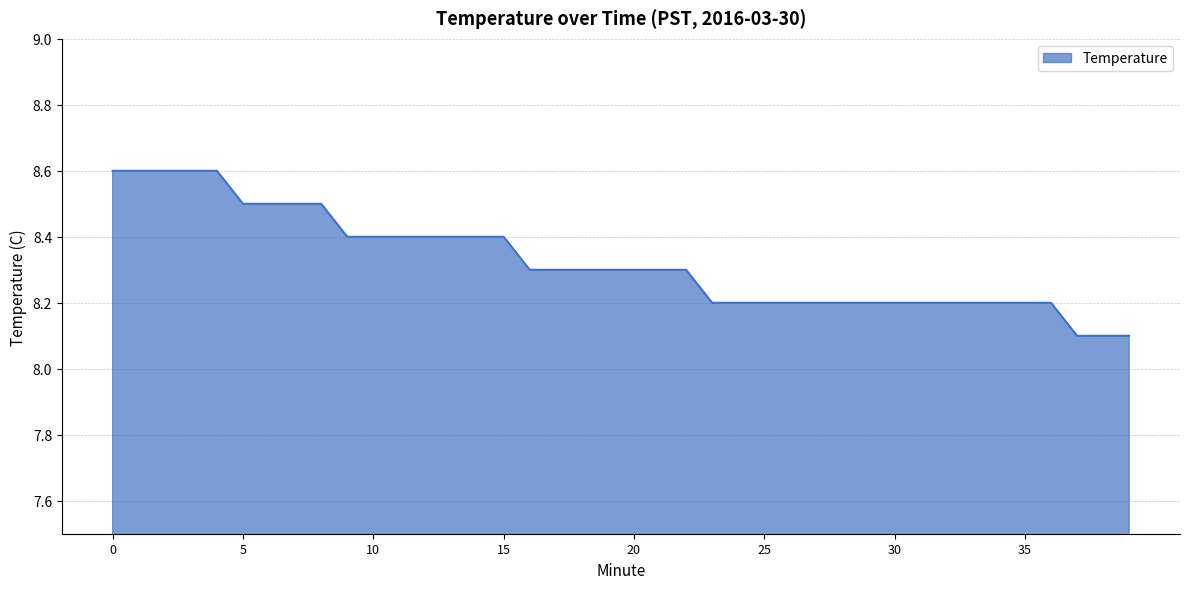

What is the difference between the maximum and minimum values?

0.5